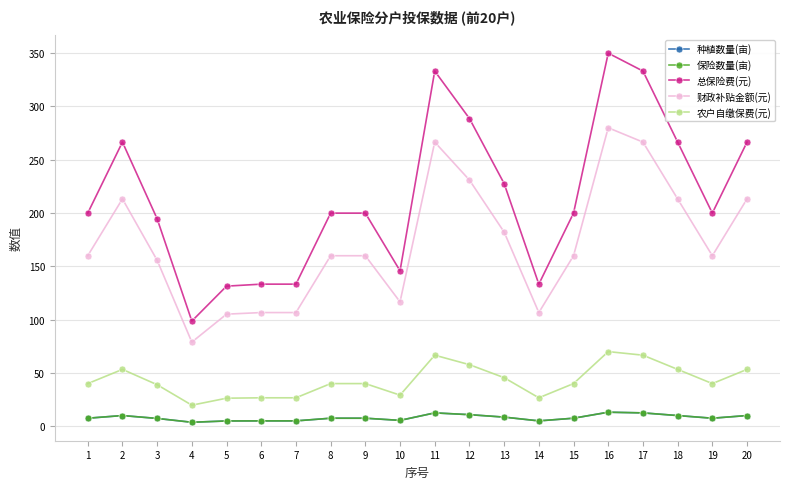

Is this an area chart (filled region under the line)?

No